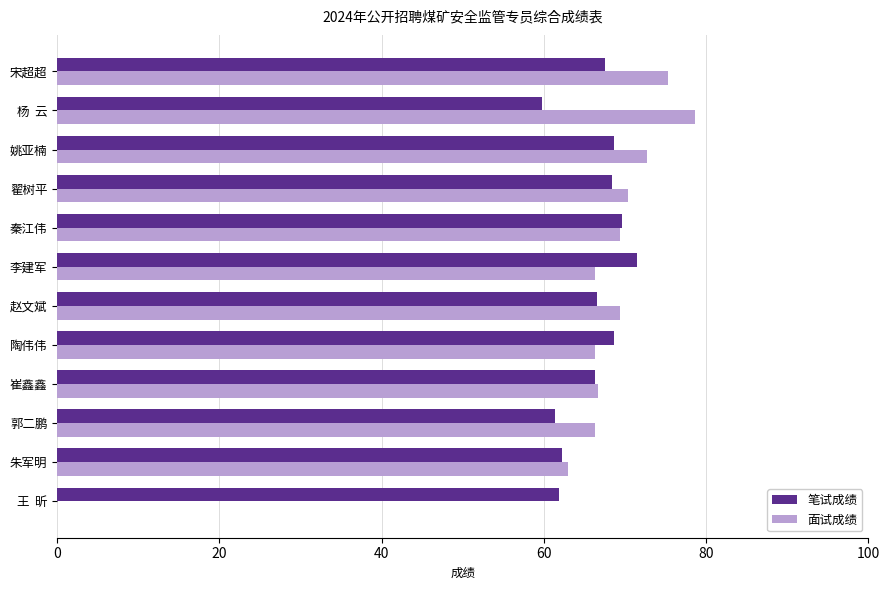

The 笔试成绩 series shows 32.8 at 王  昕. True or false?

False